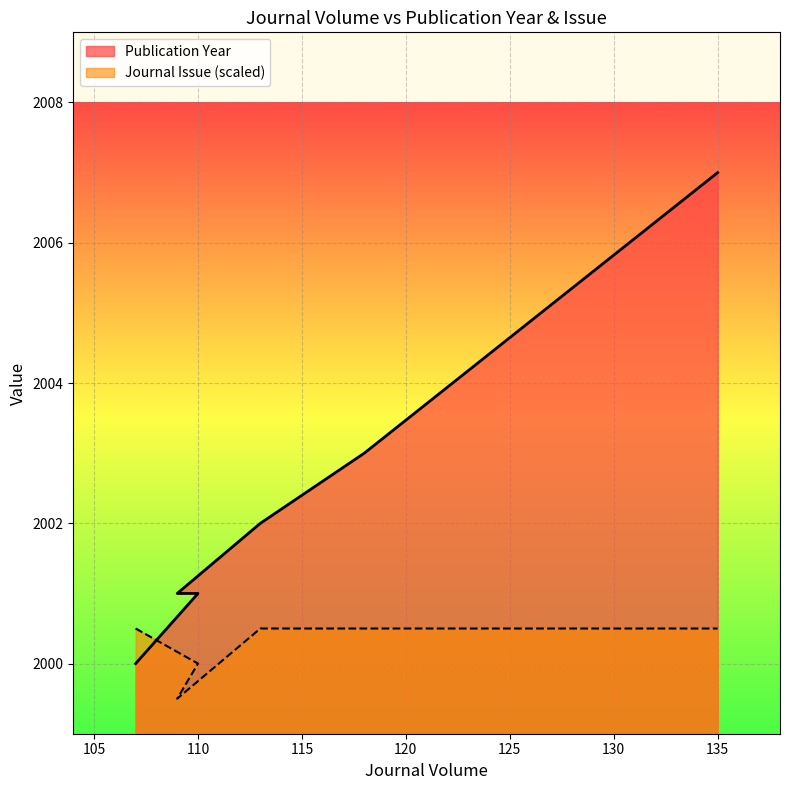

The Journal Issue series shows 2000.0 at 110. True or false?

True